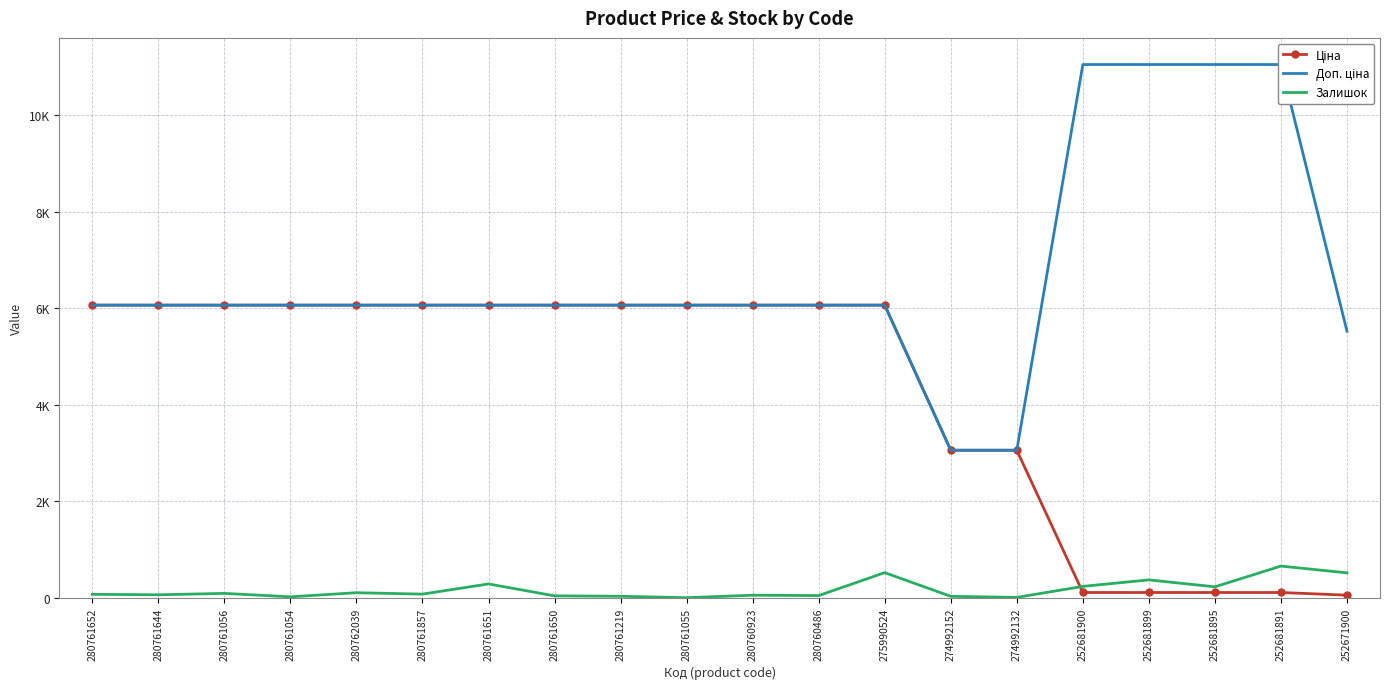

At which category does Залишок reach its first local peak?

280761056